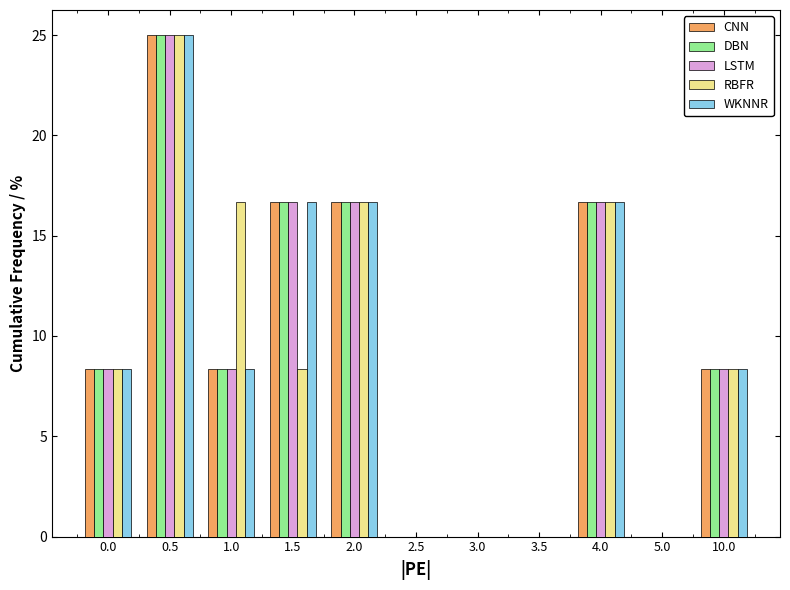

True or false: DBN has a value of 0.0 at 3.5.

True